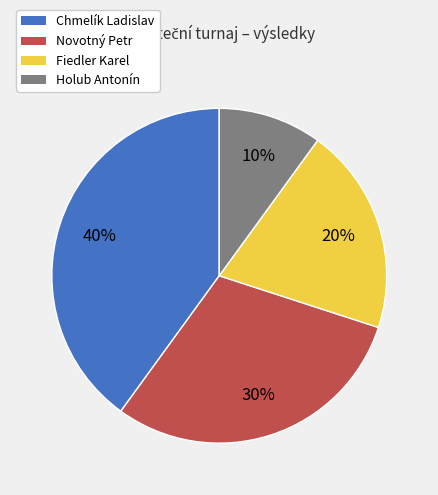

To the nearest percent, what portion does Holub Antonín represent?

10%